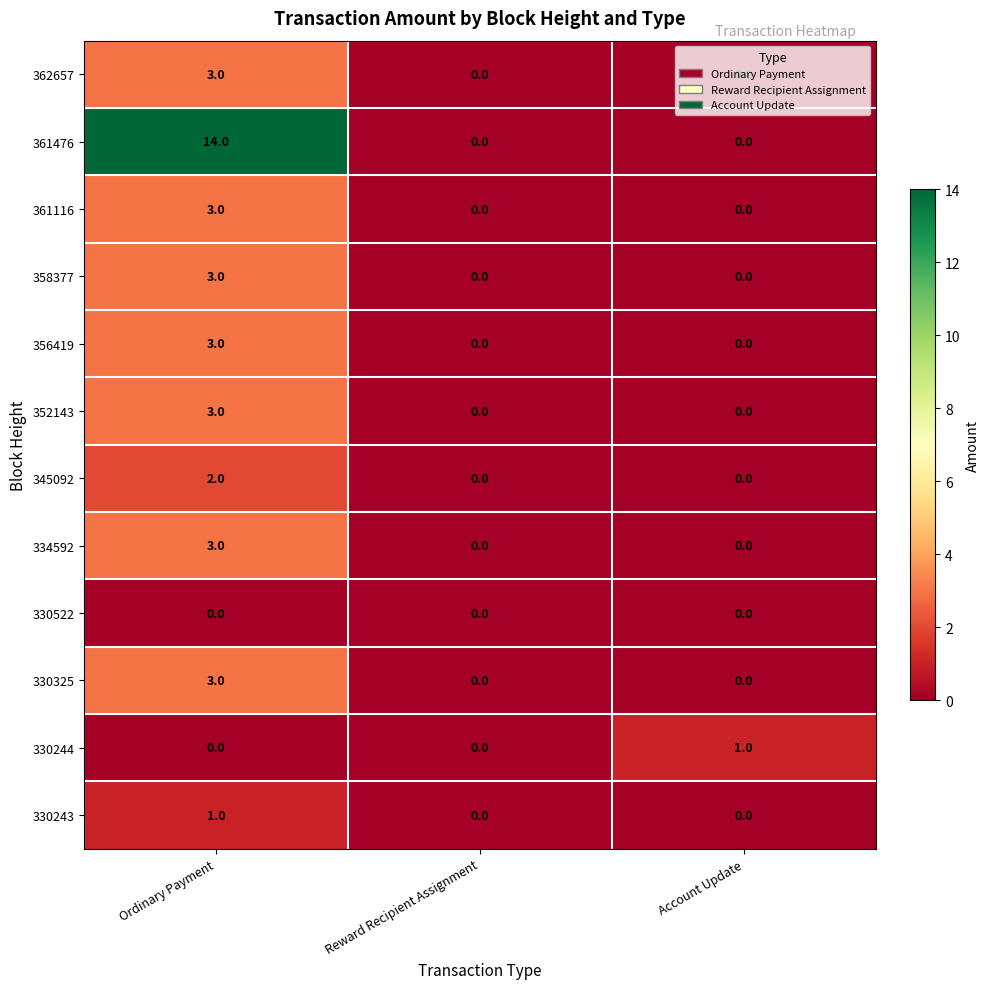

What is the difference between the highest and lowest values at Account Update?

1